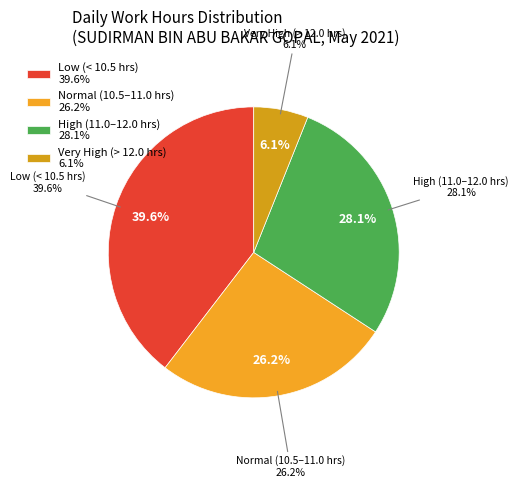

Does any single category account for the majority?

No